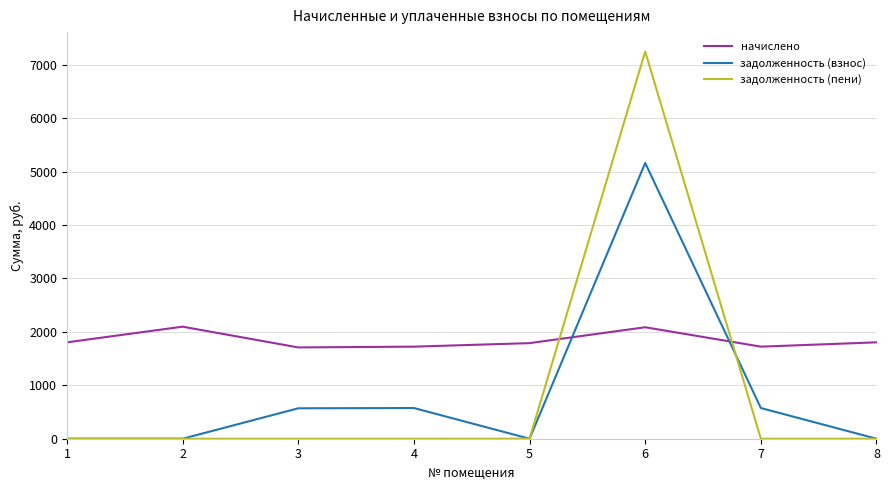

What are all the series names shown in the legend?

начислено, задолженность (взнос), задолженность (пени)